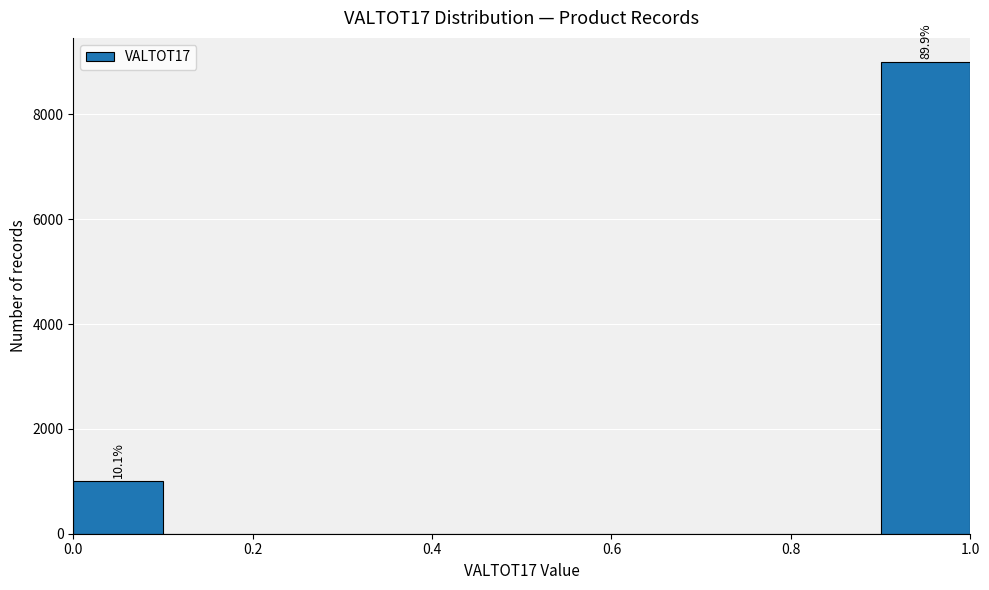

Which range on the x-axis has the tallest bar?

0.9 to 1.0